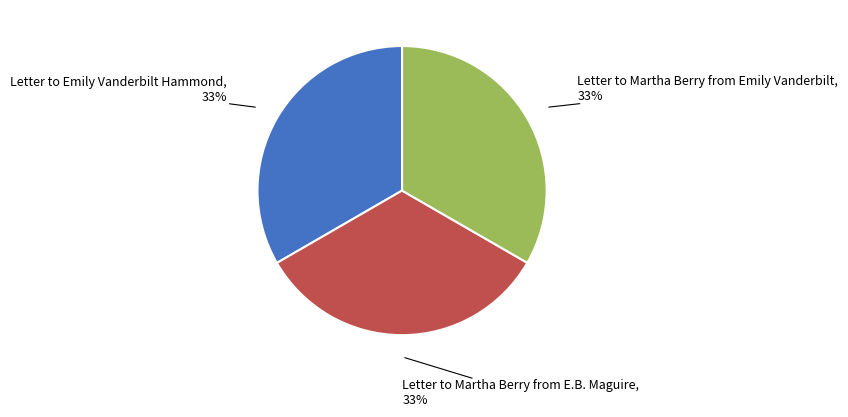

To the nearest percent, what is the average slice percentage?

33%